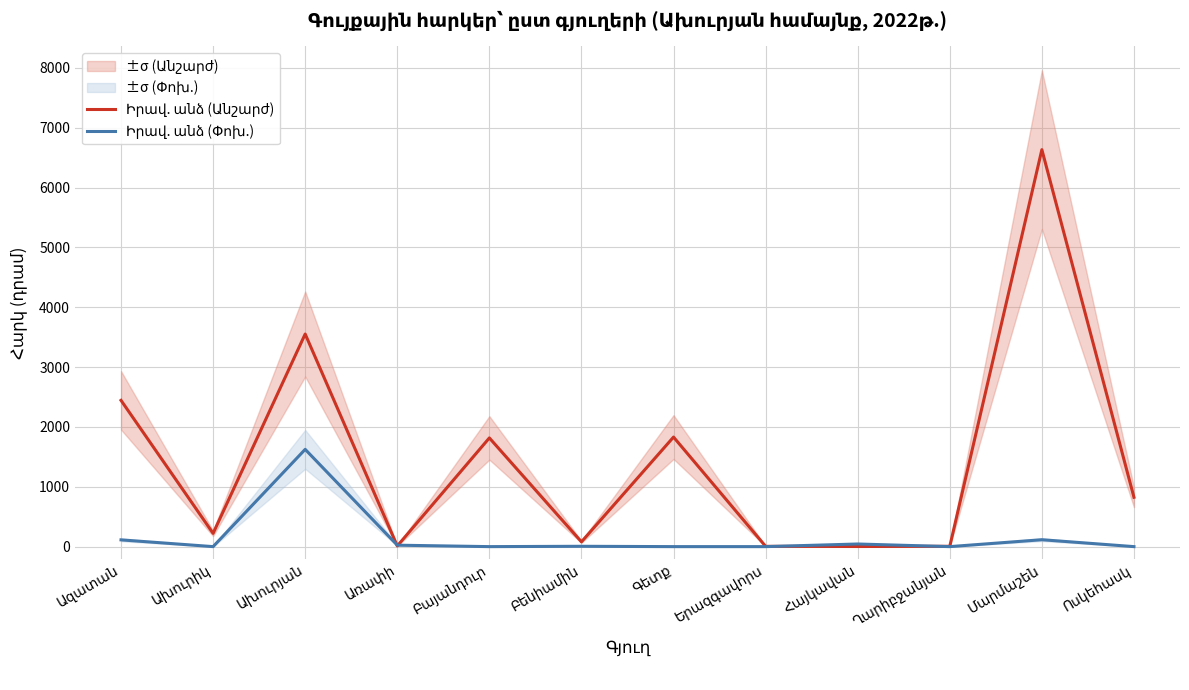

At which category is the sum across all series the highest?

Մարմաշեն